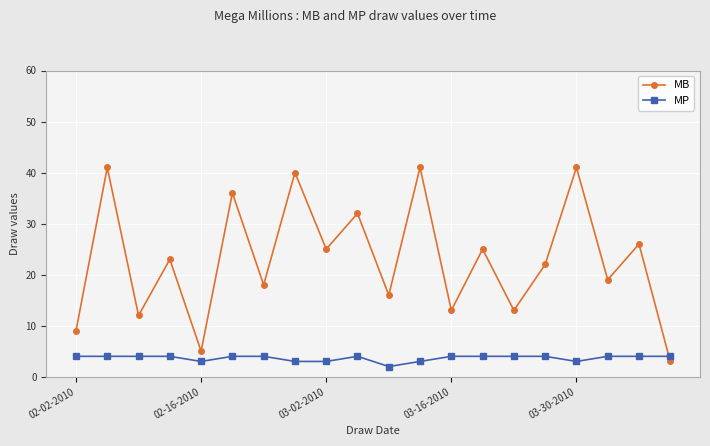

Rank the series by their average value, from lowest to highest.

MP, MB